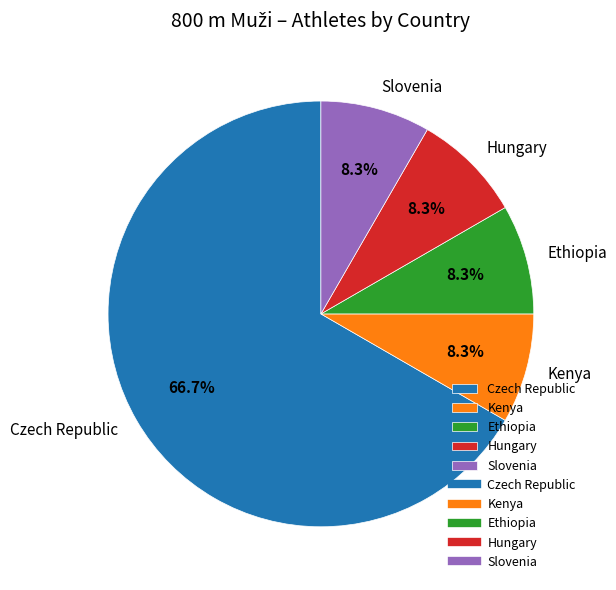

What is the ratio of the value at Kenya to the value at Slovenia?

1.0